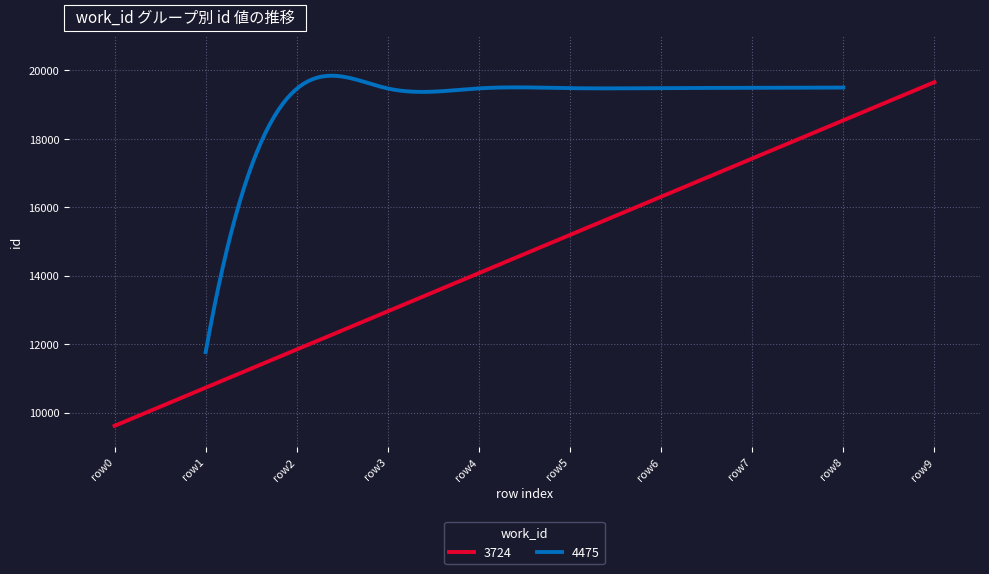

What is the lowest value of the 4475 series?

11773.0